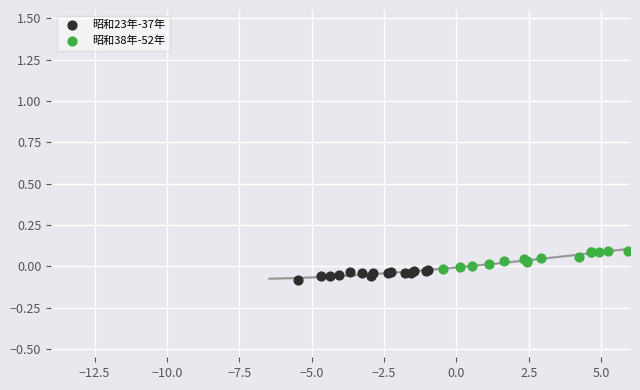

Which series reaches the minimum Y coordinate?

昭和23年-37年